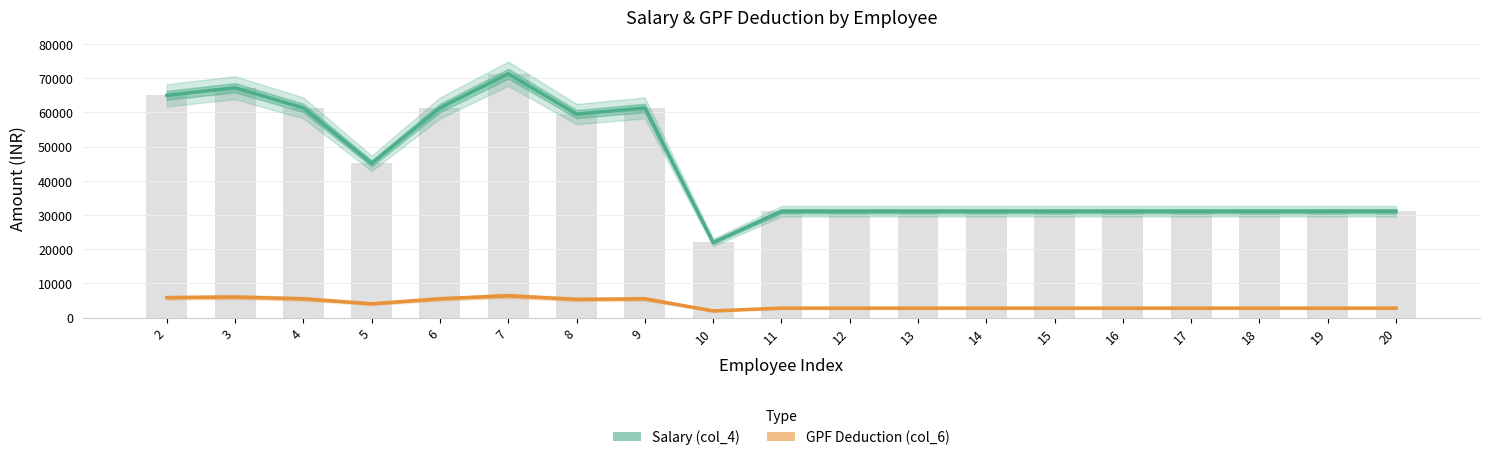

At how many categories does at least one series exceed 51041?

7